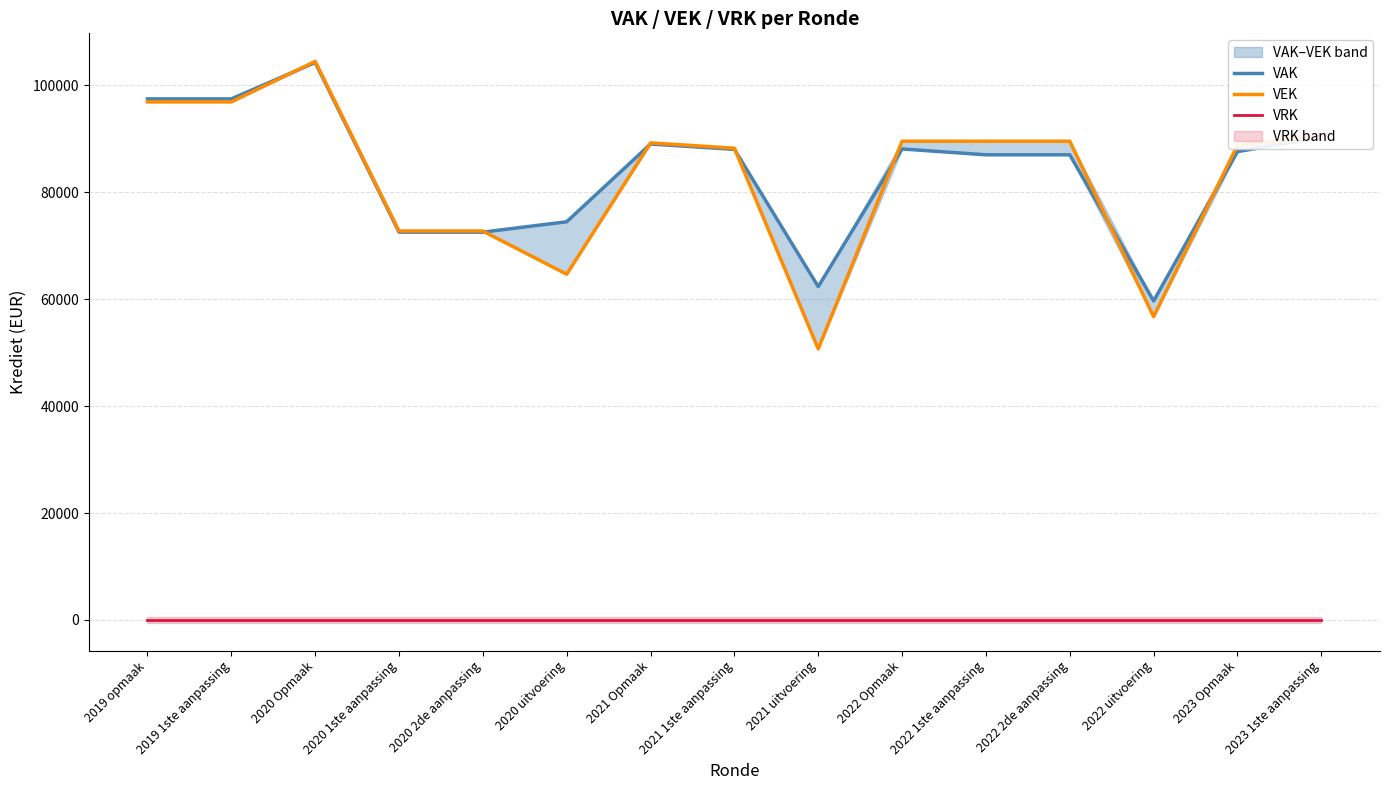

Reading left to right, extract all data points from this chart.

VAK: 97460	97460	104261	72535	72535	74475	89020	88020	62342	88094	87001	87001	59664	87600	90265
VEK: 96892	96892	104473	72747	72747	64665	89232	88232	50703	89544	89544	89544	56719	88790	90440
VRK: 0	0	0	0	0	0	0	0	0	0	0	0	0	0	0